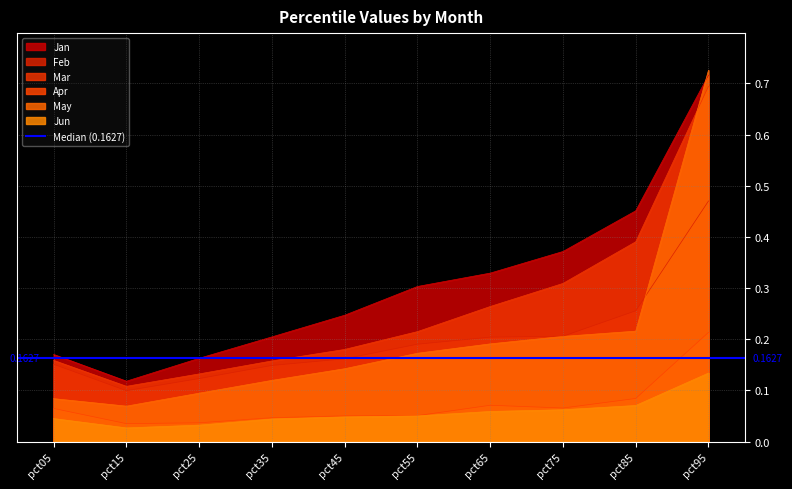

Is the value of May at pct85 greater than the value of Apr at pct75?

Yes